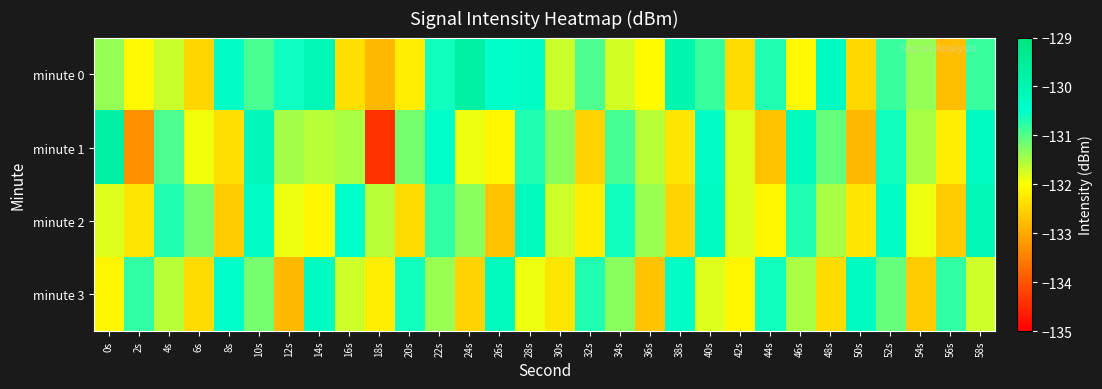

What is the spread (max minus min) of values at 52s?

0.7